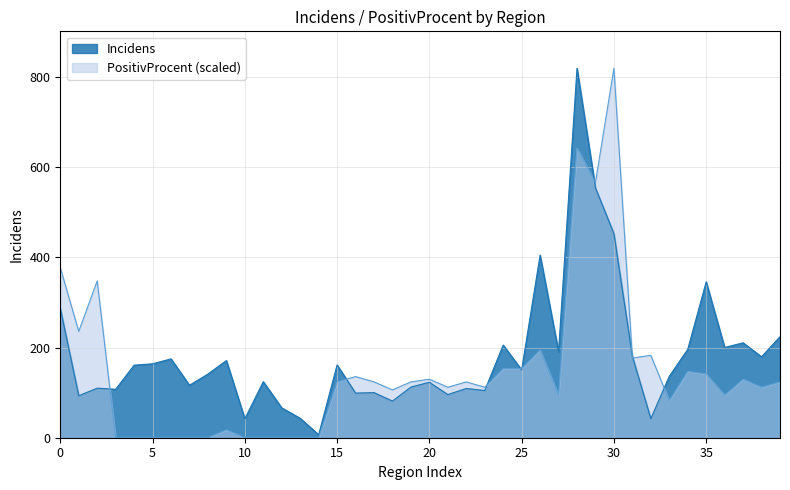

List the series in order of their peak value, highest first.

Incidens, PositivProcent